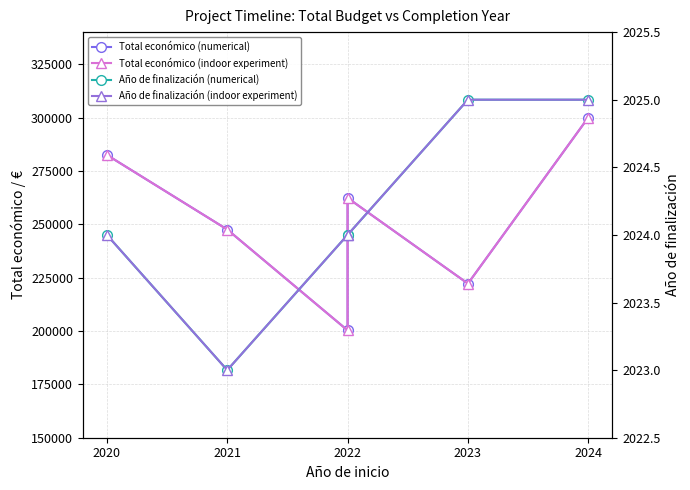

True or false: Año de finalización (alt) has more than 0 interior local peaks.

False